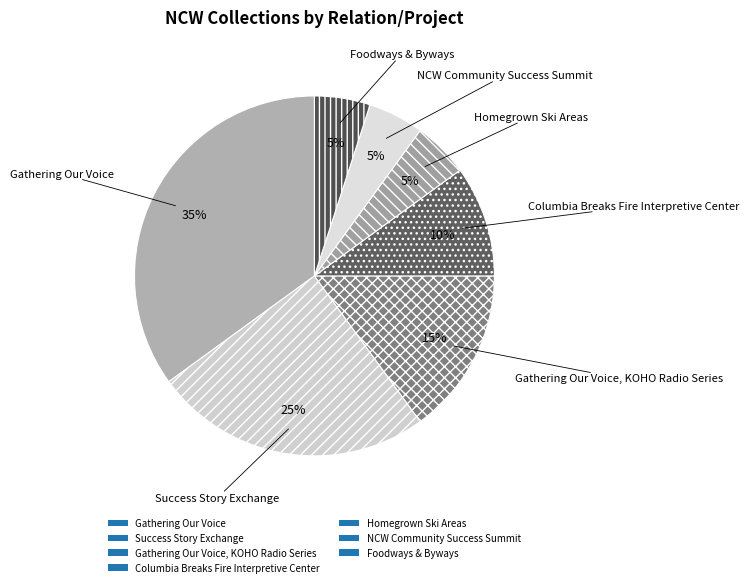

Is it true that Success Story Exchange is 20% of the pie?

False